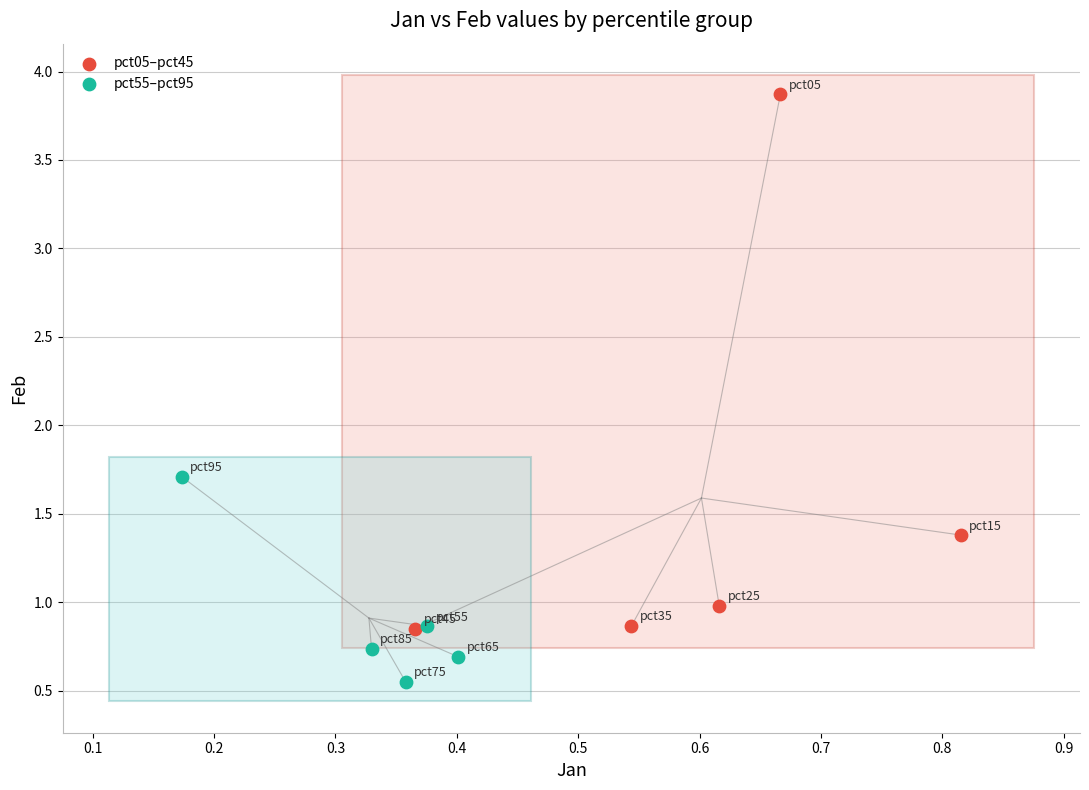

Which series reaches the maximum Y coordinate?

pct05–pct45